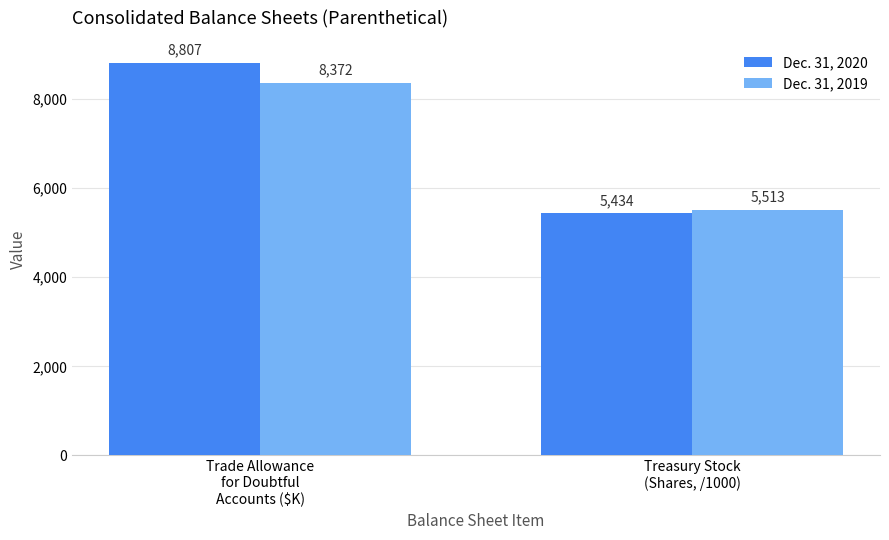

Reading right to left, what are all the values shown in this chart?

Dec. 31, 2020: Treasury Stock
(Shares, /1000)=5434	Trade Allowance
for Doubtful
Accounts ($K)=8807
Dec. 31, 2019: Treasury Stock
(Shares, /1000)=5513	Trade Allowance
for Doubtful
Accounts ($K)=8372